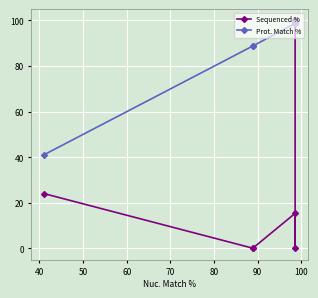

After their last crossing, which series has the higher values: Sequenced % or Prot. Match %?

Prot. Match %